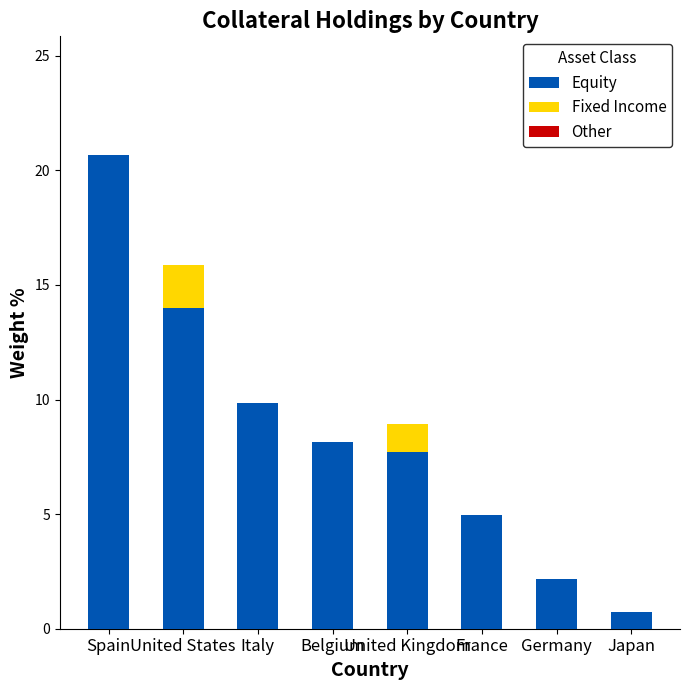

Count the number of data series in this chart.

2